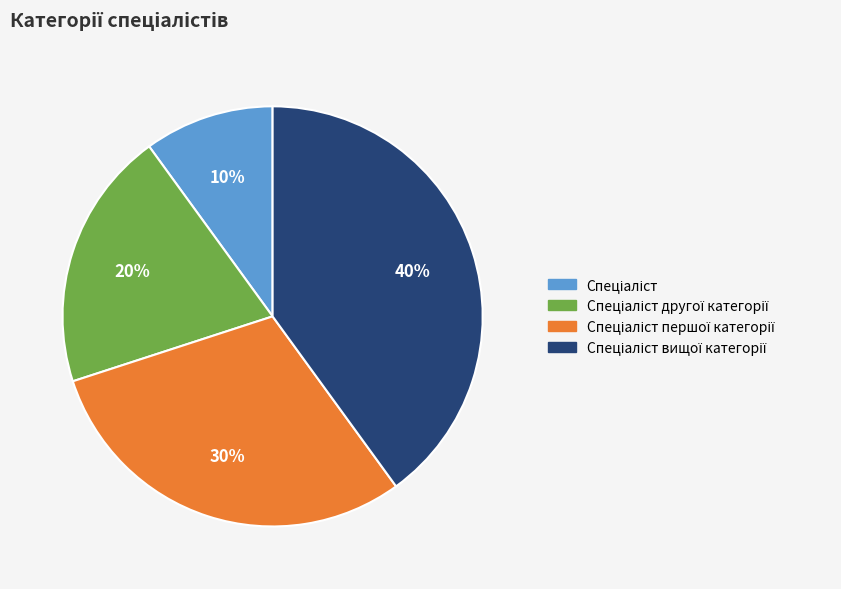

Count the number of slices in the pie.

4